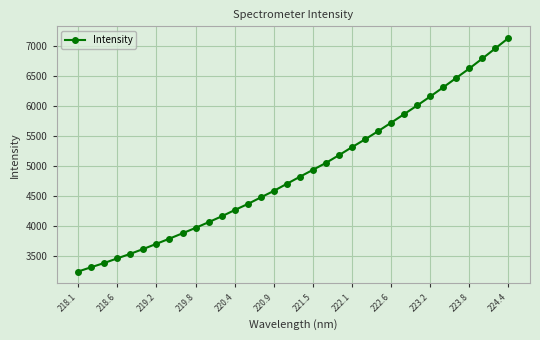

Count the number of values greater than 4819.

17